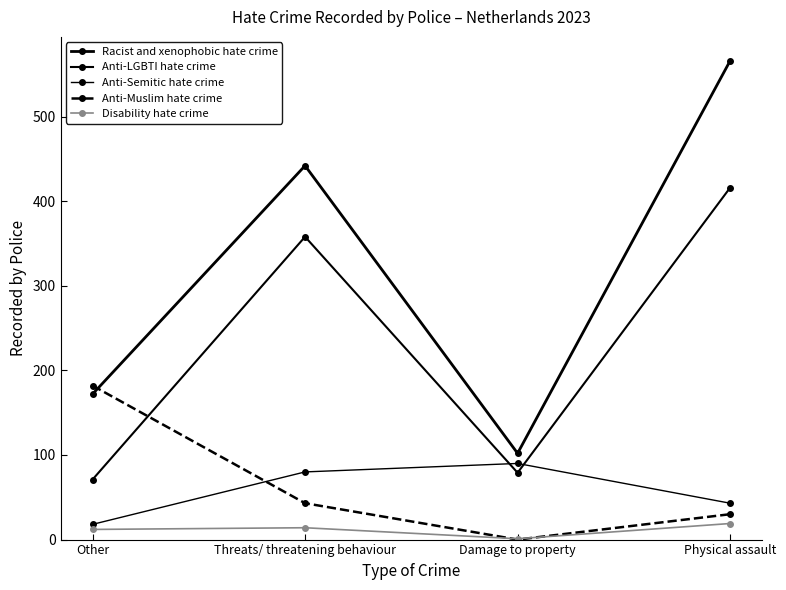

At which label does Disability hate crime reach its peak?

Physical assault